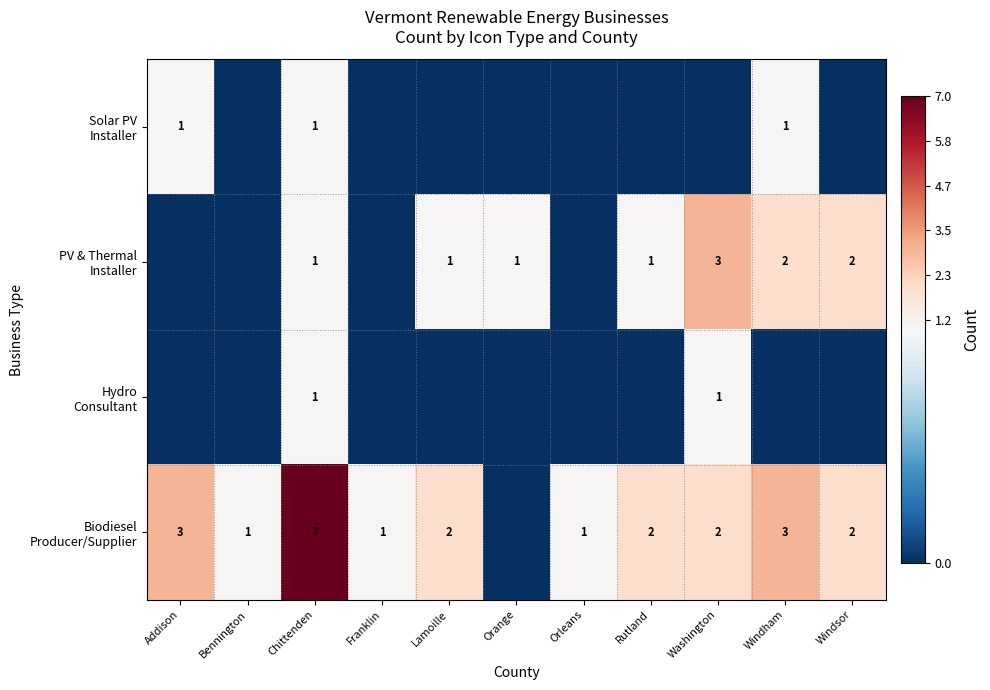

True or false: PV & Thermal Installer has a value of 2 at Washington.

False